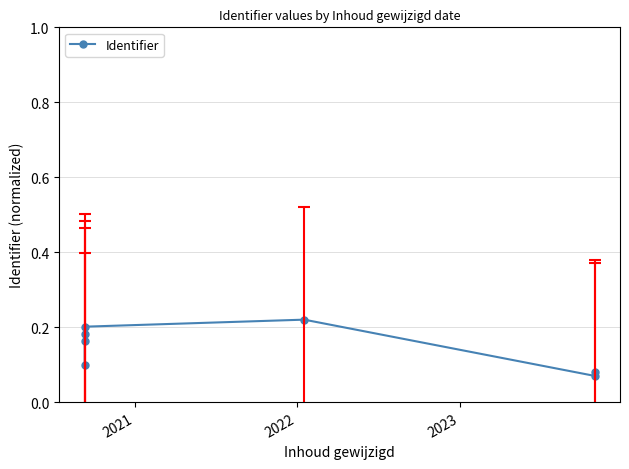

What is the average value?

0.1